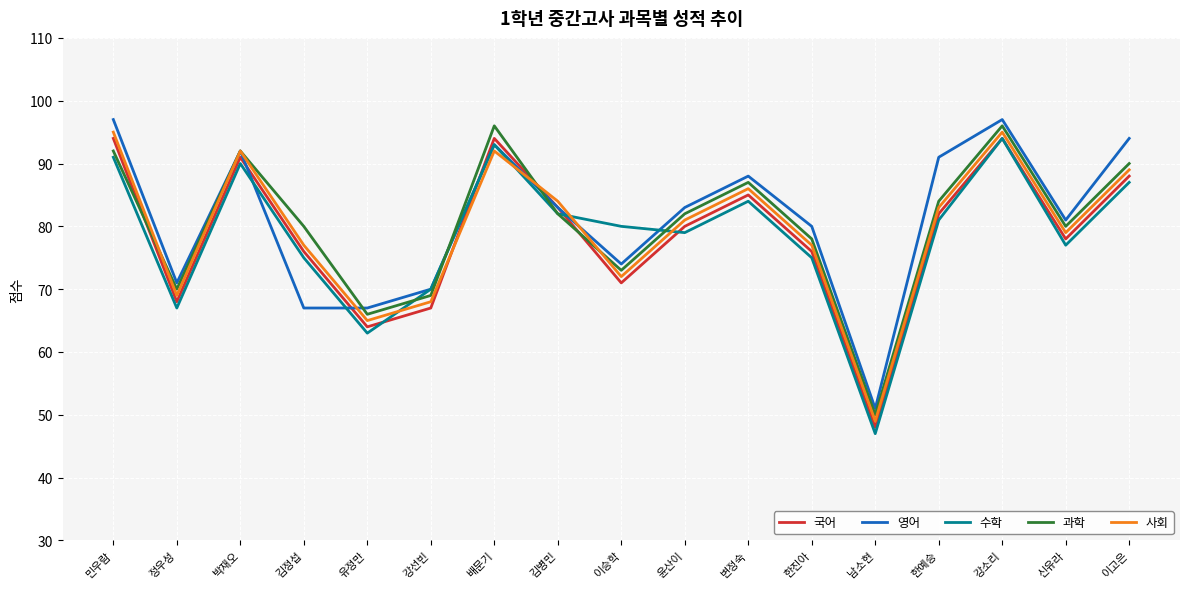

Which series has the widest spread of values?

수학